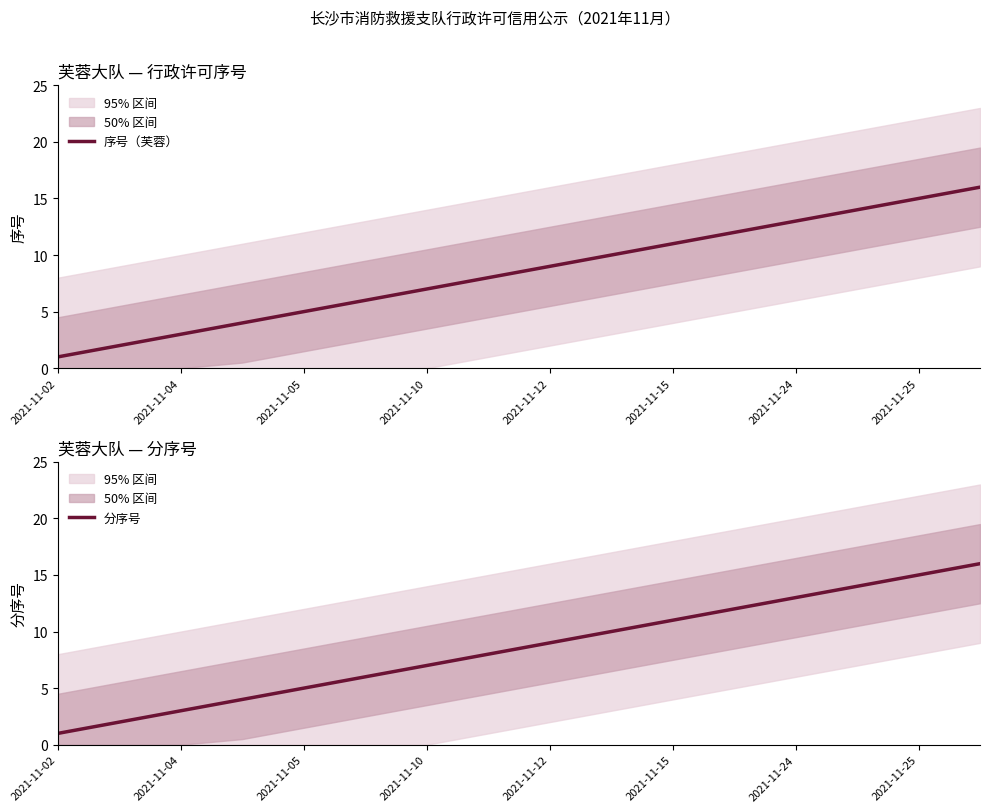

True or false: 序号（芙蓉） and 分序号 intersect in this chart.

False